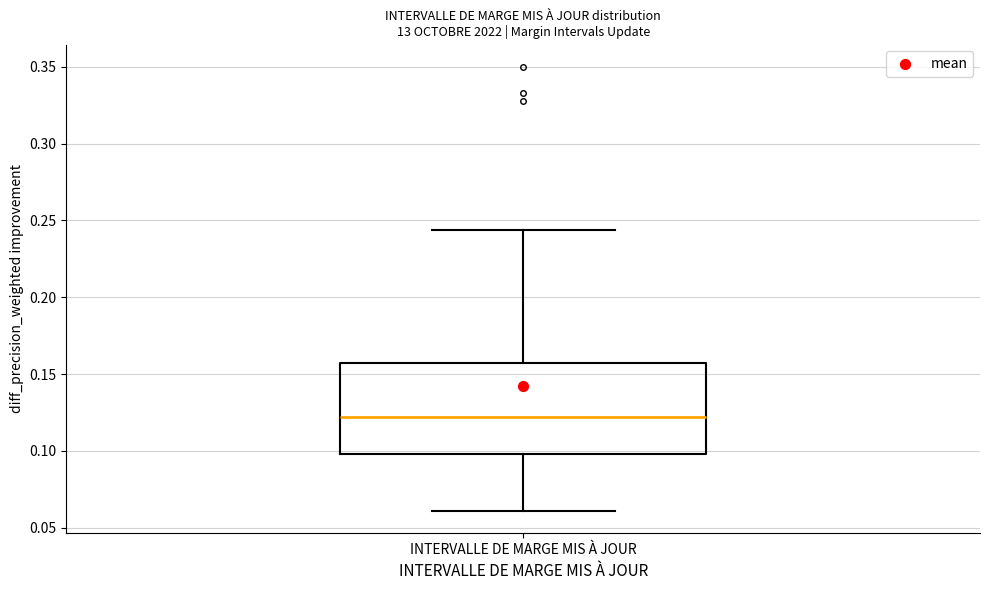

Where does the median line of the box for INTERVALLE DE MARGE MIS À JOUR sit on the y-axis? The values are not printed on the chart, so give them approximately, as read against the axis.

0.120